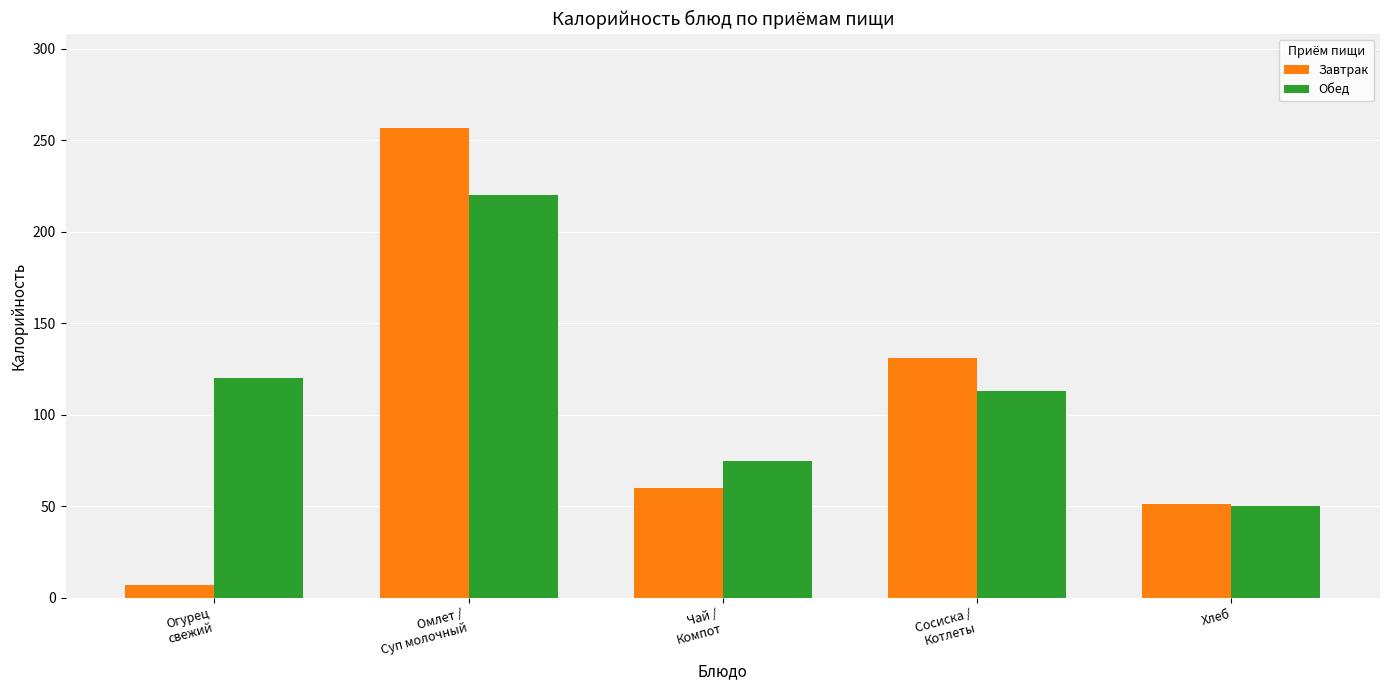

Reading right to left, what are all the values shown in this chart?

Завтрак: Хлеб=51	Сосиска /
Котлеты=131	Чай /
Компот=60	Омлет /
Суп молочный=257	Огурец
свежий=7
Обед: Хлеб=50	Сосиска /
Котлеты=113	Чай /
Компот=75	Омлет /
Суп молочный=220	Огурец
свежий=120